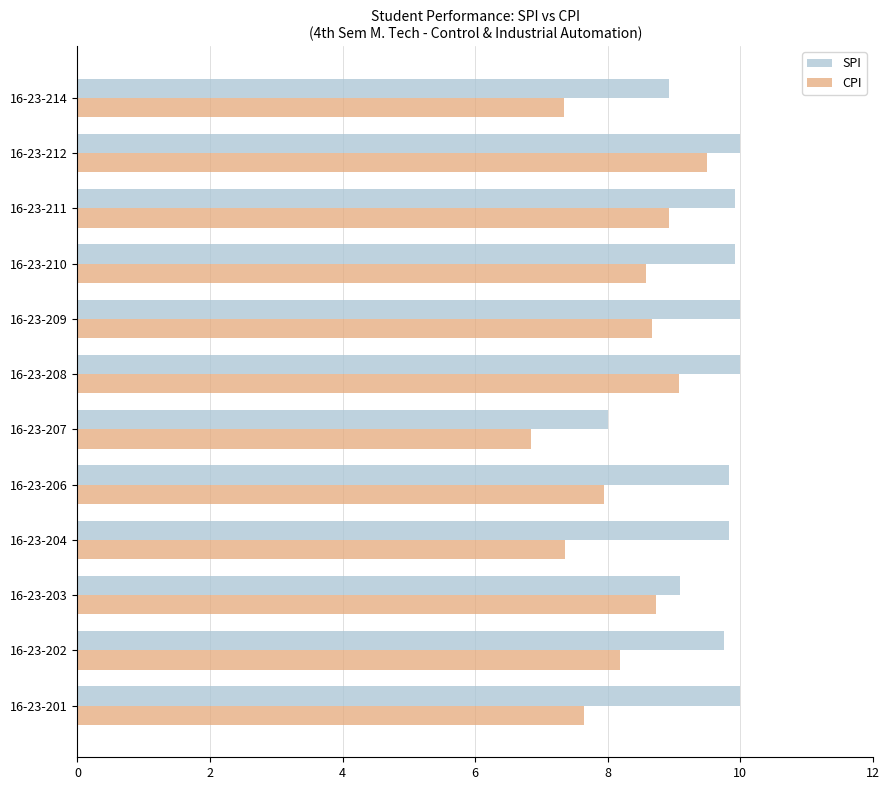

What is the smallest value displayed?

6.8